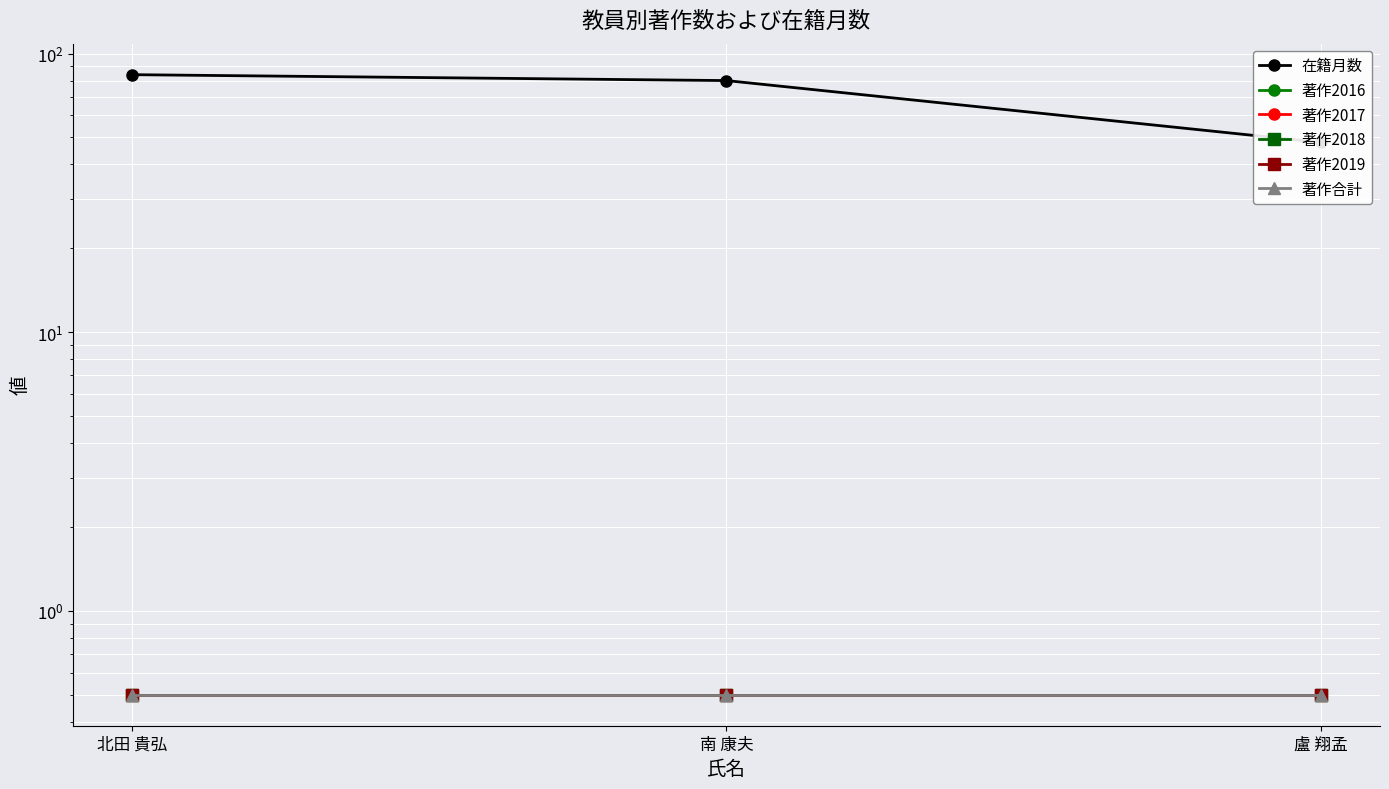

What are all the series names shown in the legend?

在籍月数, 著作2016, 著作2017, 著作2018, 著作2019, 著作合計